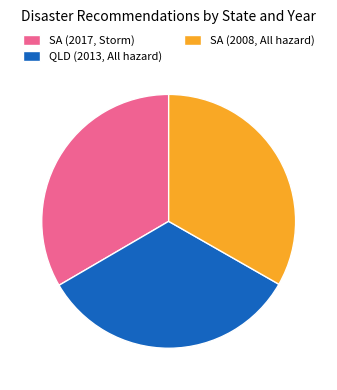

What is the ratio of the value at SA (2017, Storm) to the value at SA (2008, All hazard)?

1.0